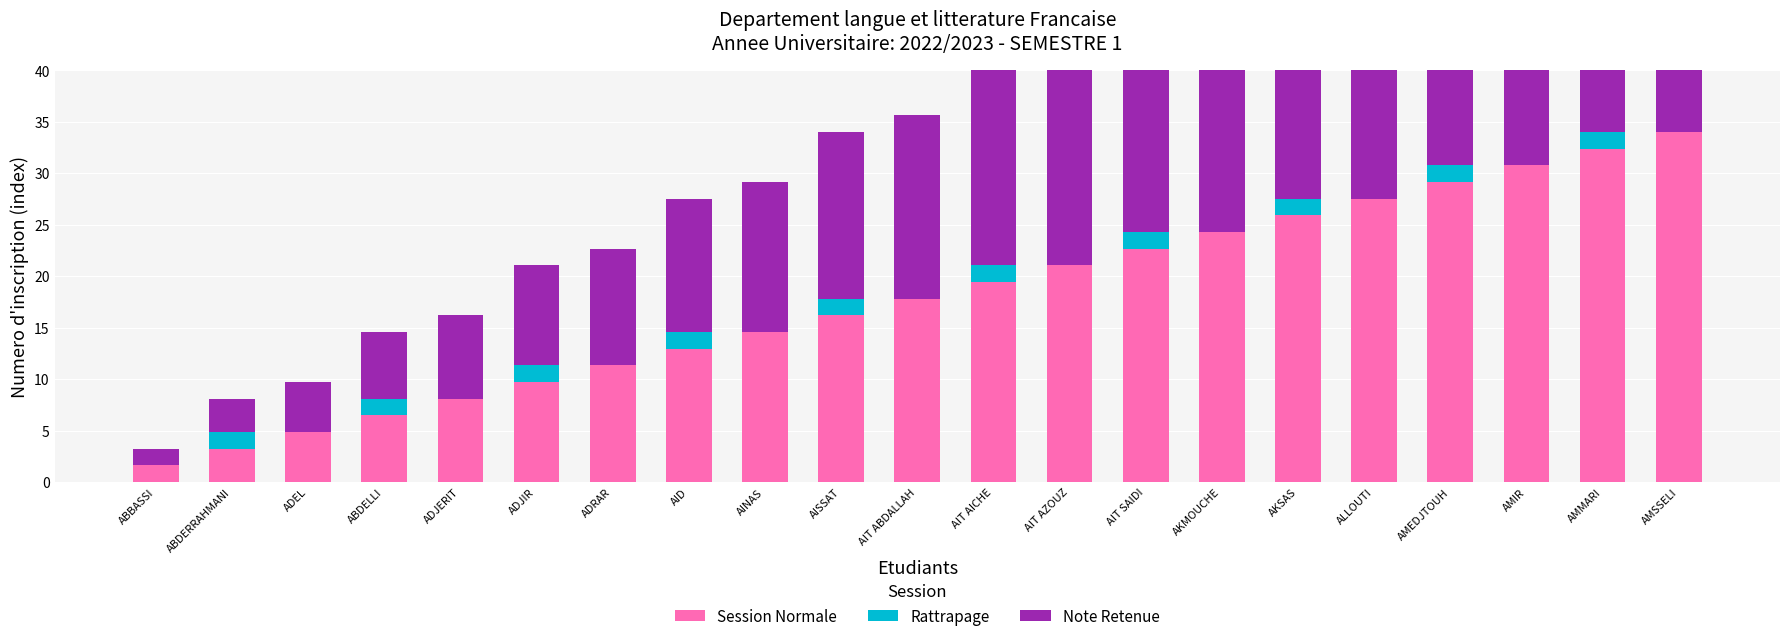

Which series has the widest spread of values?

Session Normale